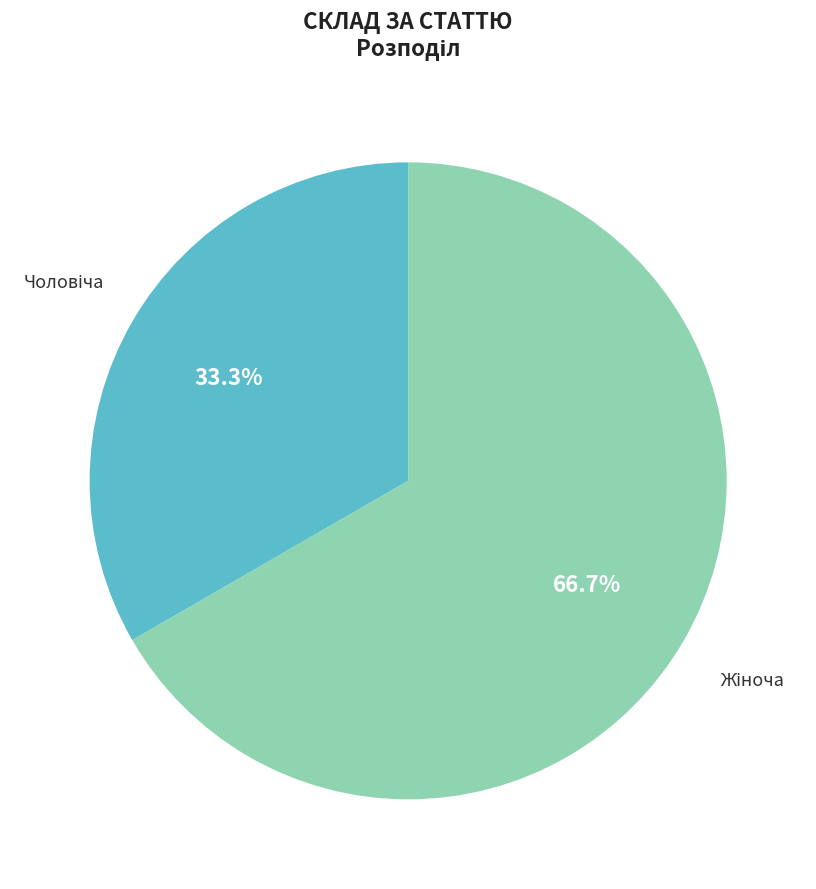

Does any single category account for the majority?

Yes